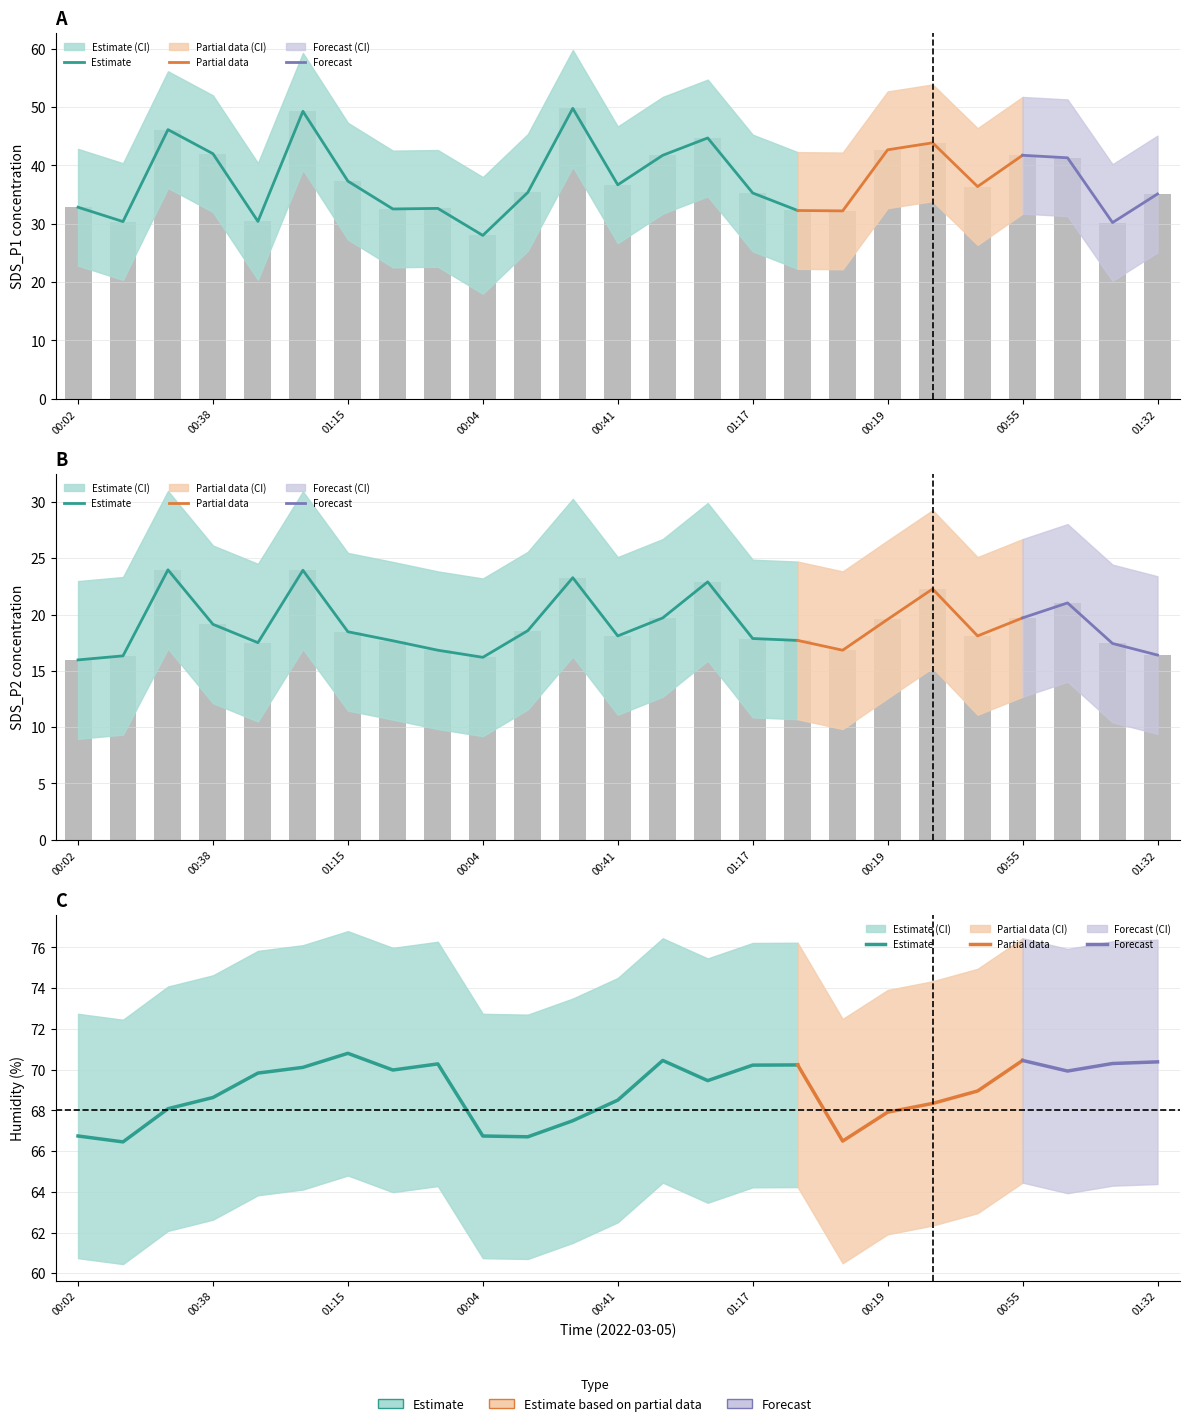

What is the difference between the second highest and minimum values in the BME280_humidity series?

4.0